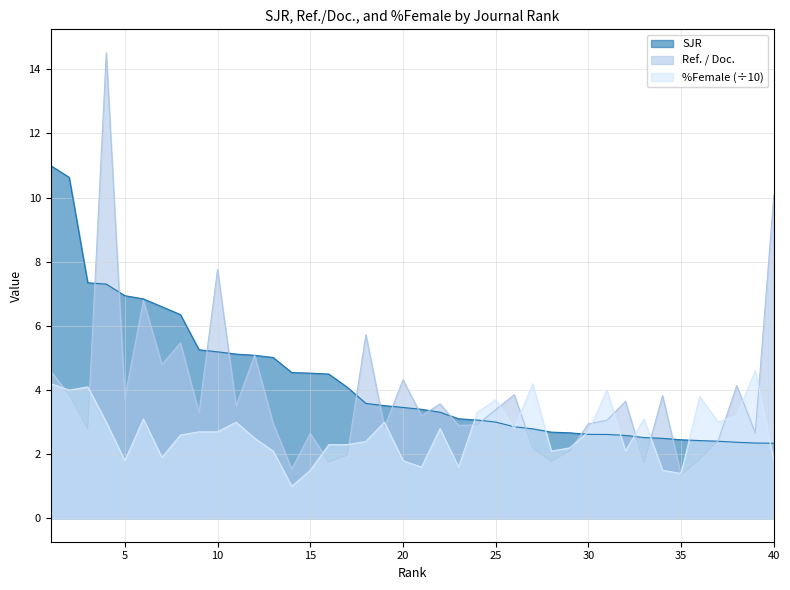

What is the spread (max minus min) of values at 7?

4.7